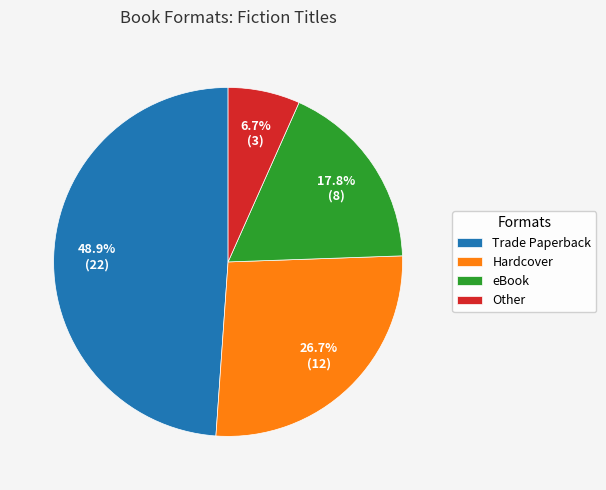

To the nearest percent, what is the difference between the eBook and Trade Paperback slice percentages?

31%